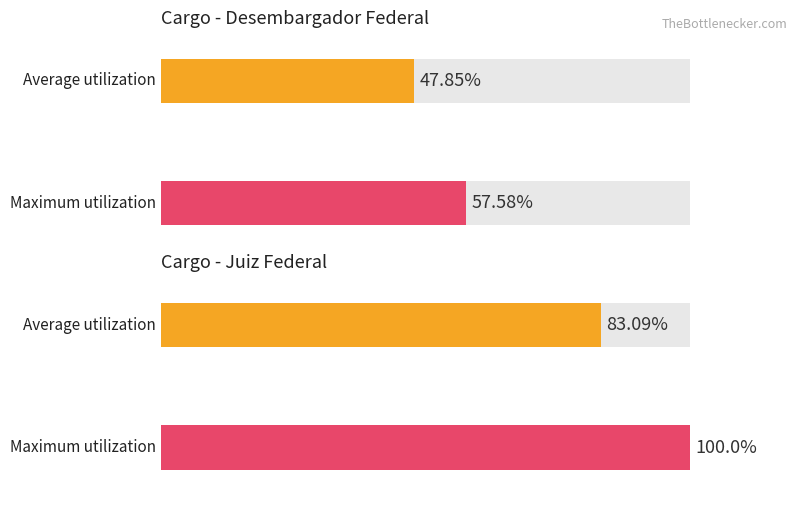

Does the chart contain any negative values?

No